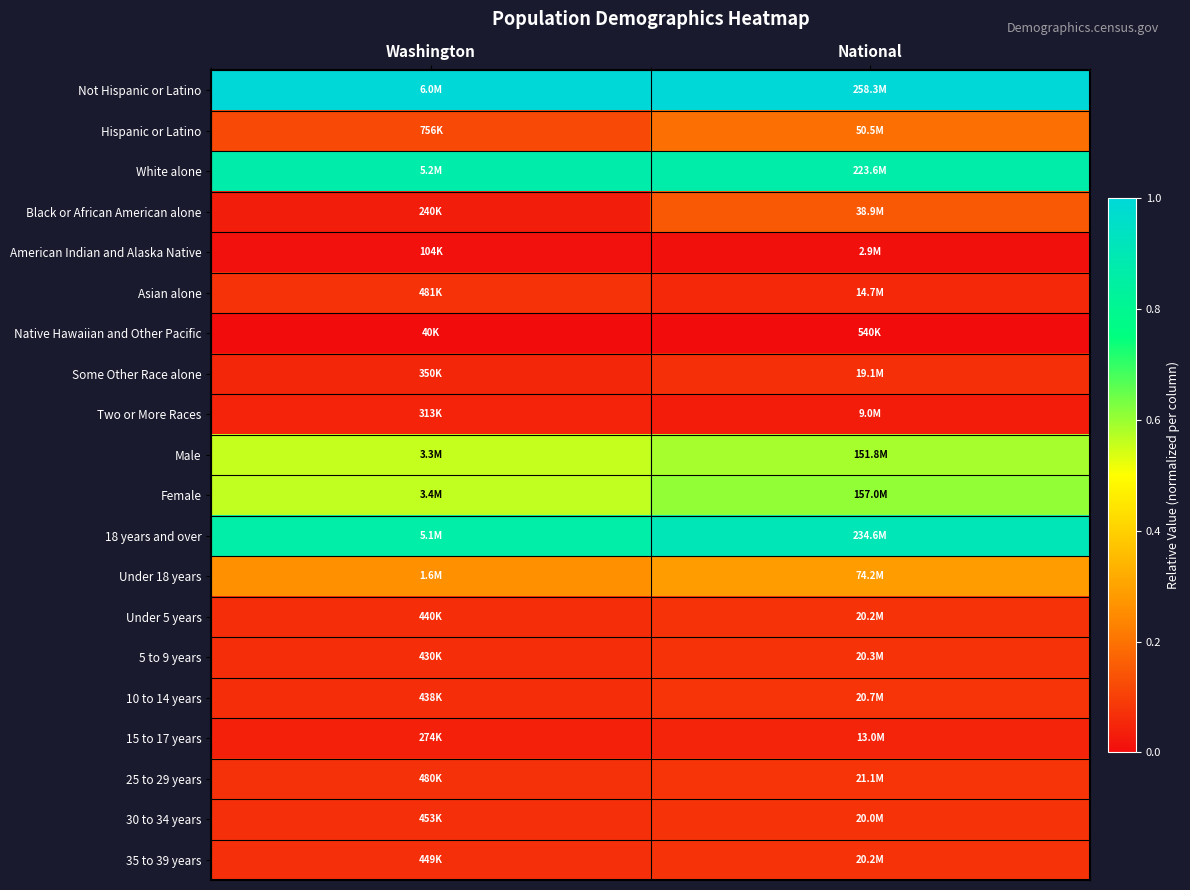

What is the maximum value shown in the chart?

1.0